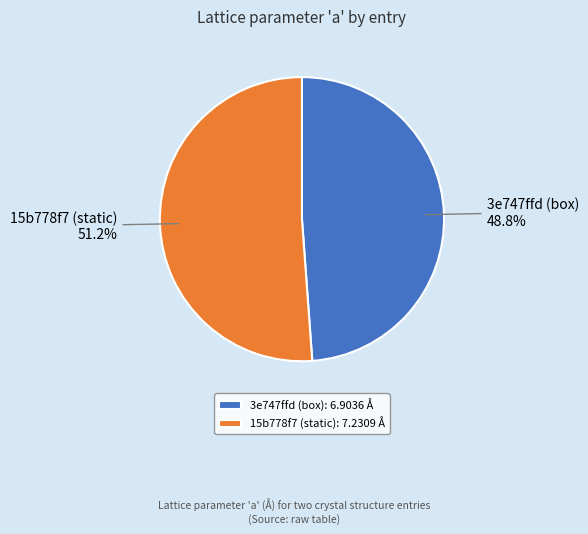

The 15b778f7 (static) slice represents 51% of the pie. True or false?

True